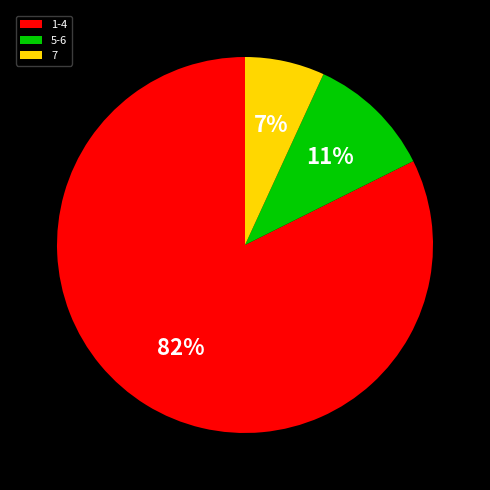

To the nearest percent, what portion does 1-4 represent?

82%